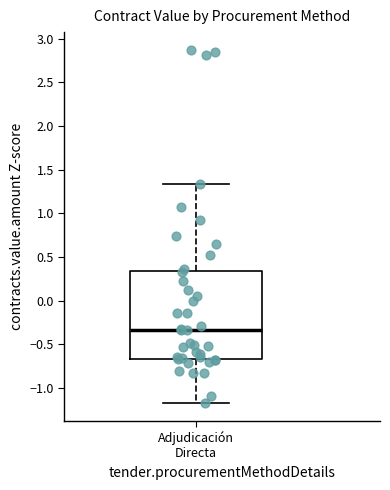

Where is the lower edge of the box for Adjudicación Directa on the y-axis? The values are not printed on the chart, so give them approximately, as read against the axis.

-0.65